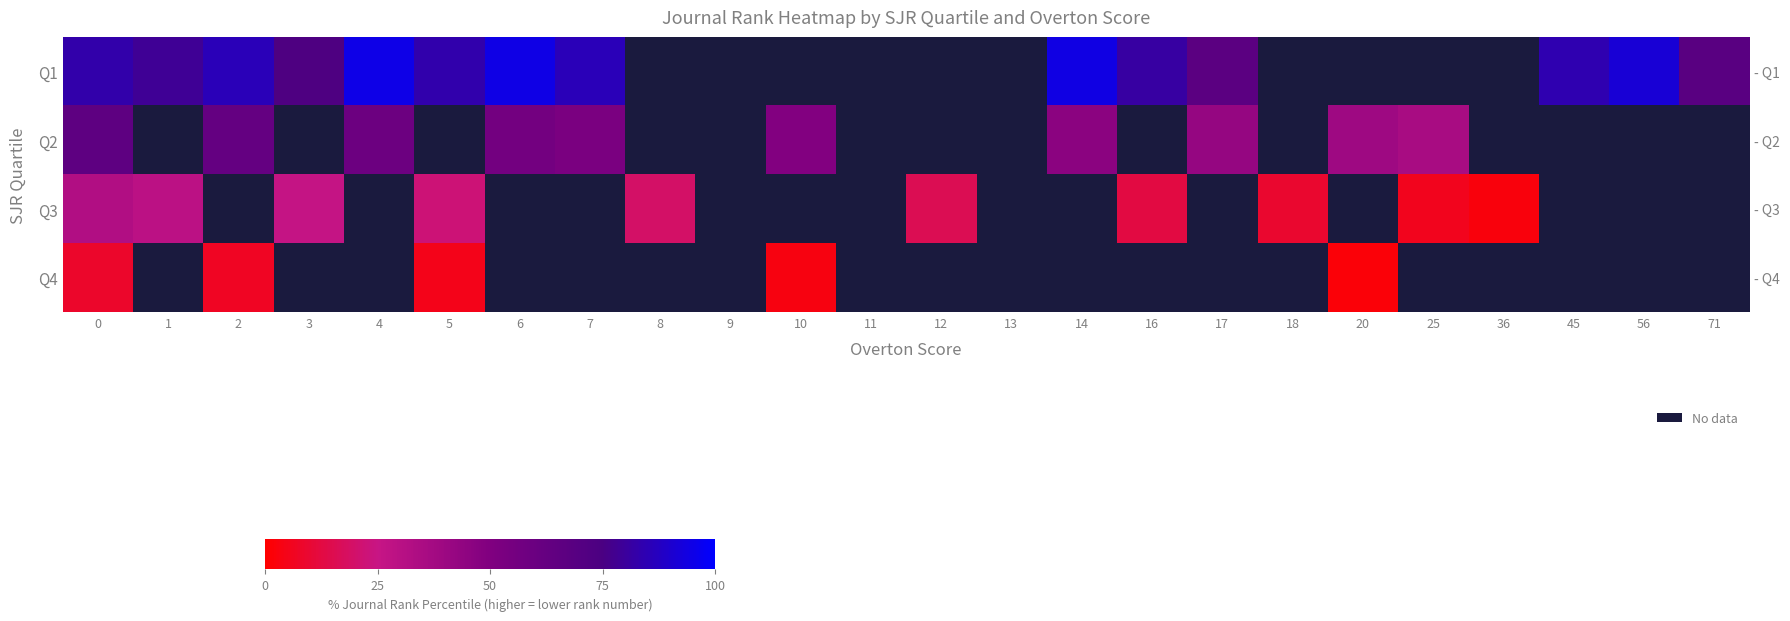

What is the difference between the maximum and minimum values in the Q4 series?

6.7